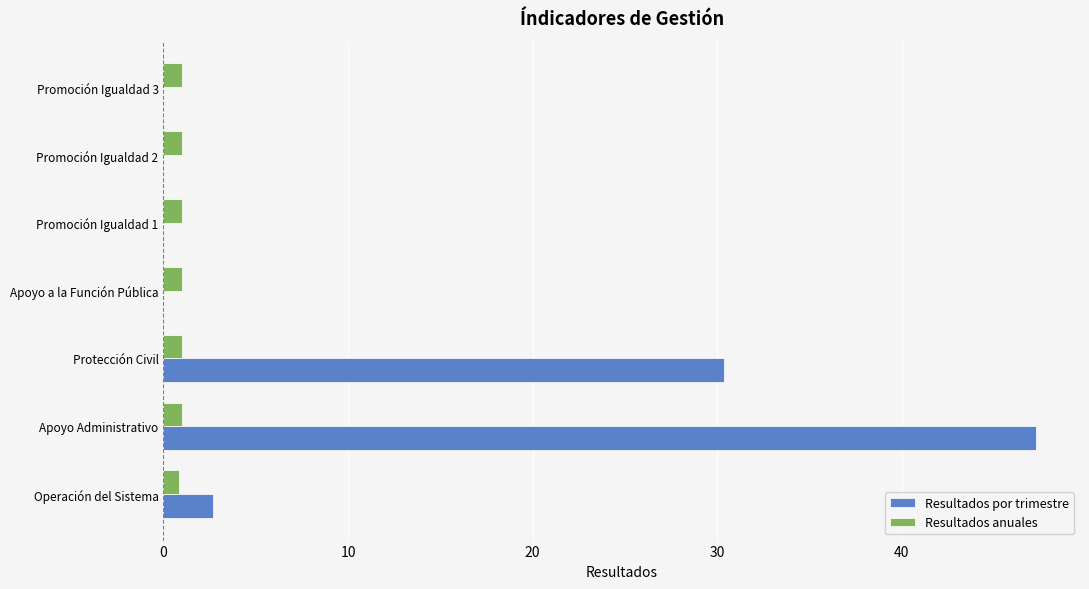

At which label is Resultados por trimestre closest to 23?

Protección Civil